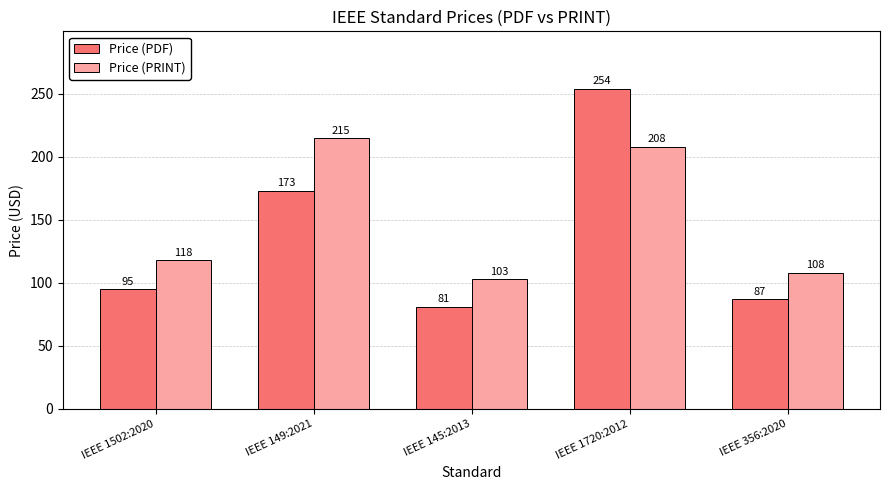

What is the total value across all series at IEEE 356:2020?

195